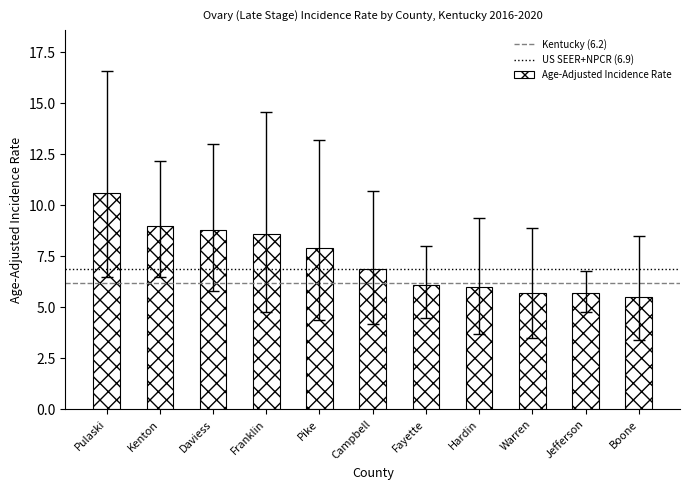

The chart shows a value of 6.1 at Fayette. True or false?

True